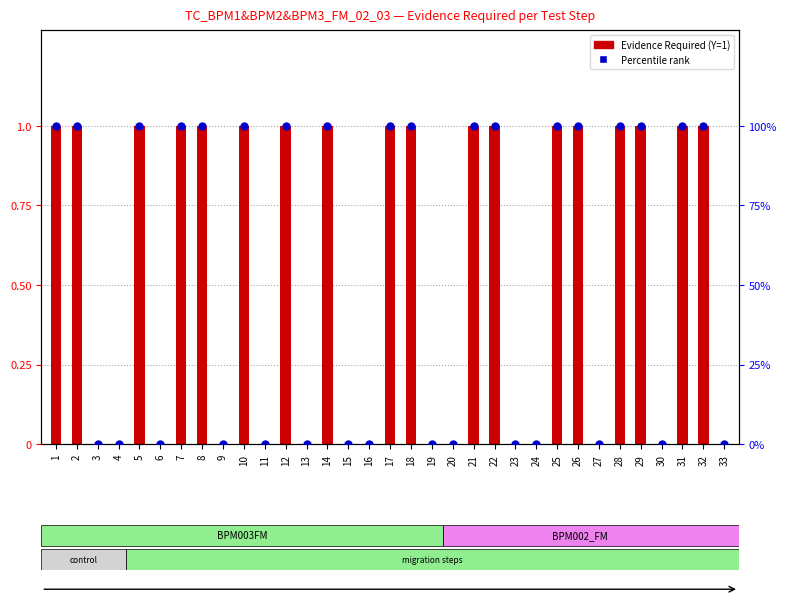

At which category is the sum across all series the highest?

1